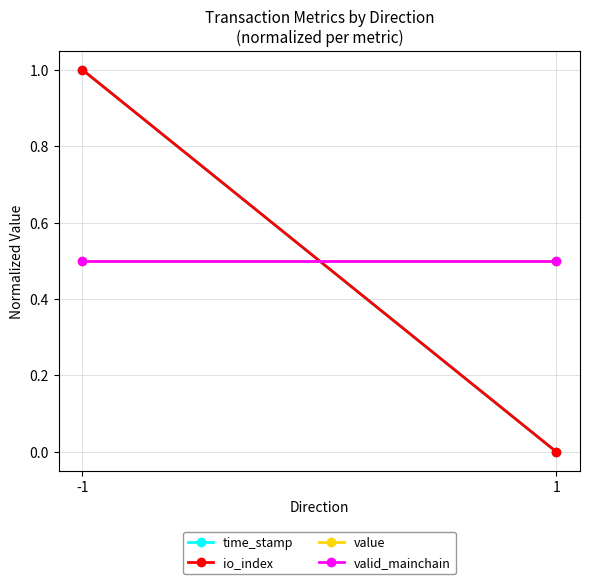

What is the greatest value displayed?

1.0